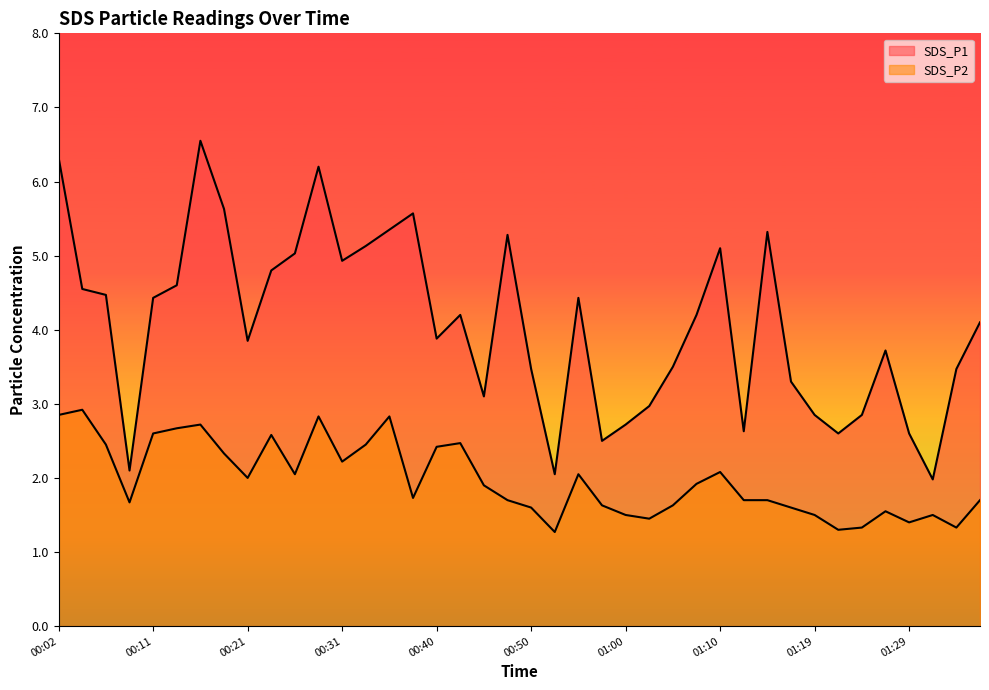

At which category does SDS_P2 reach its first local valley?

00:09